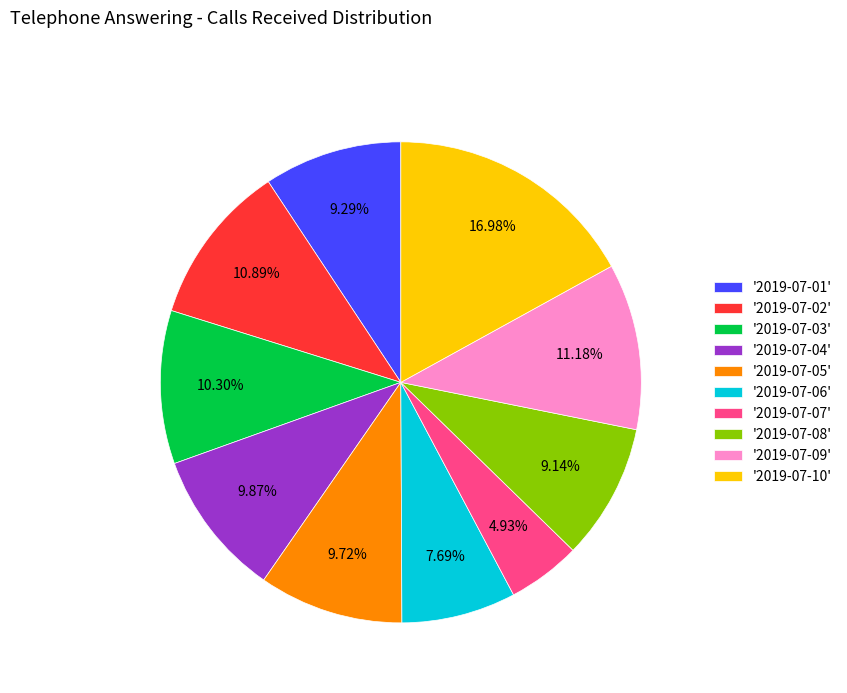

What is the ratio of the value at '2019-07-05' to the value at '2019-07-10'?

0.6